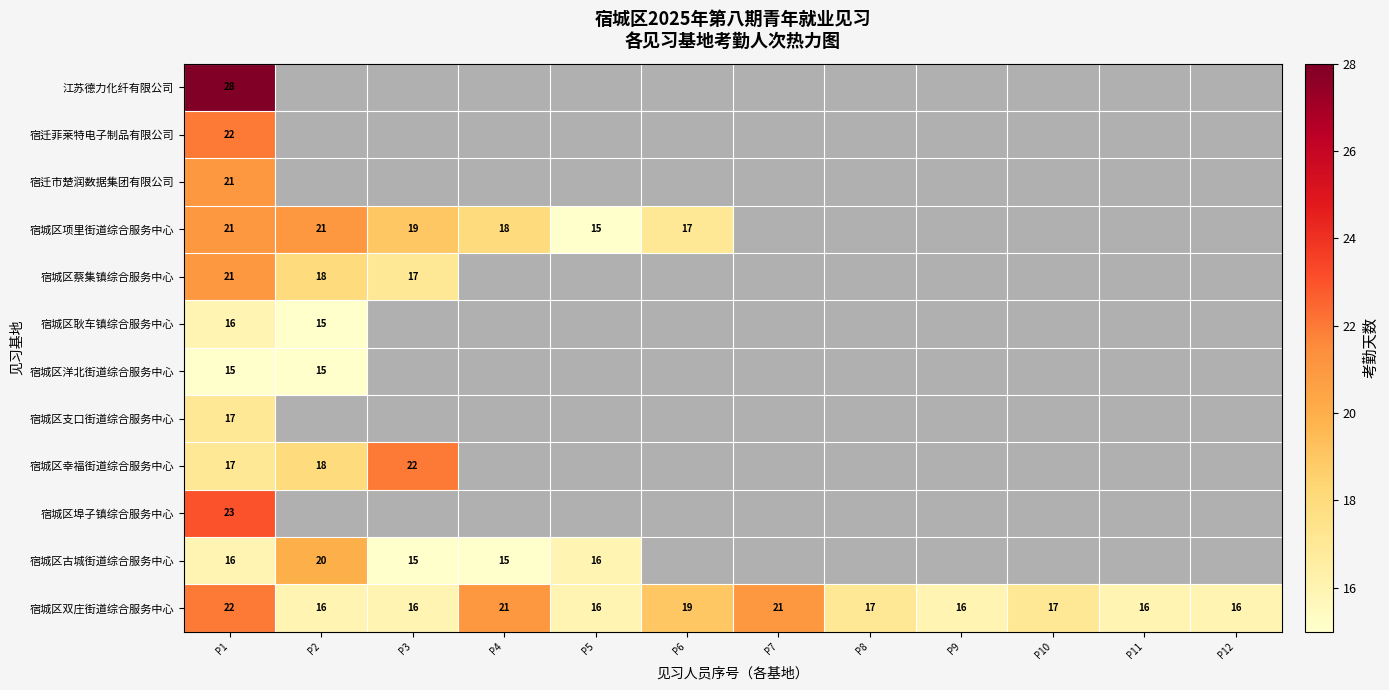

The value of 宿城区双庄街道综合服务中心 at P5 is 16. True or false?

True